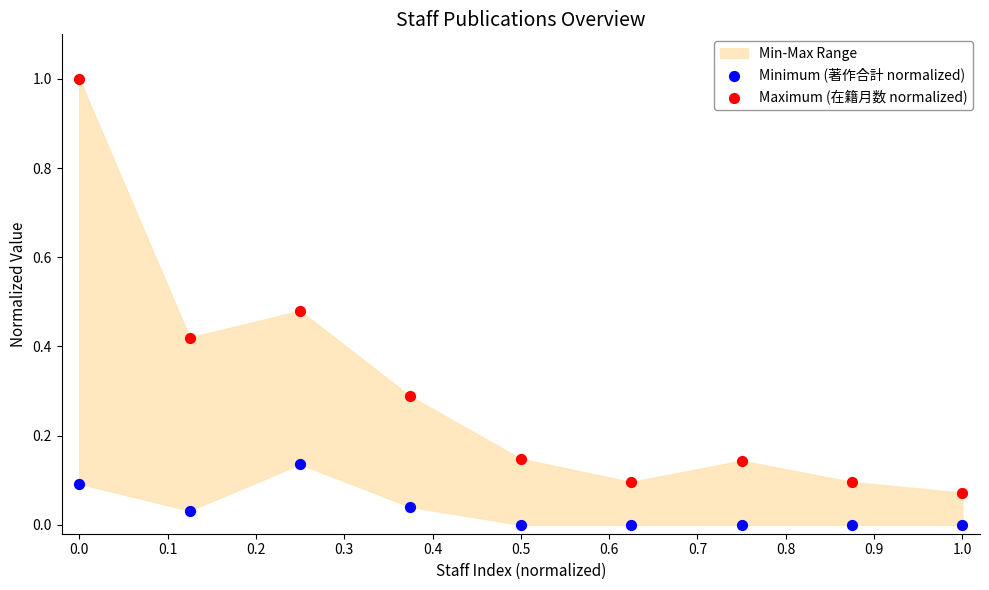

Which series contains the lowest Y value?

Minimum (著作合計 normalized)